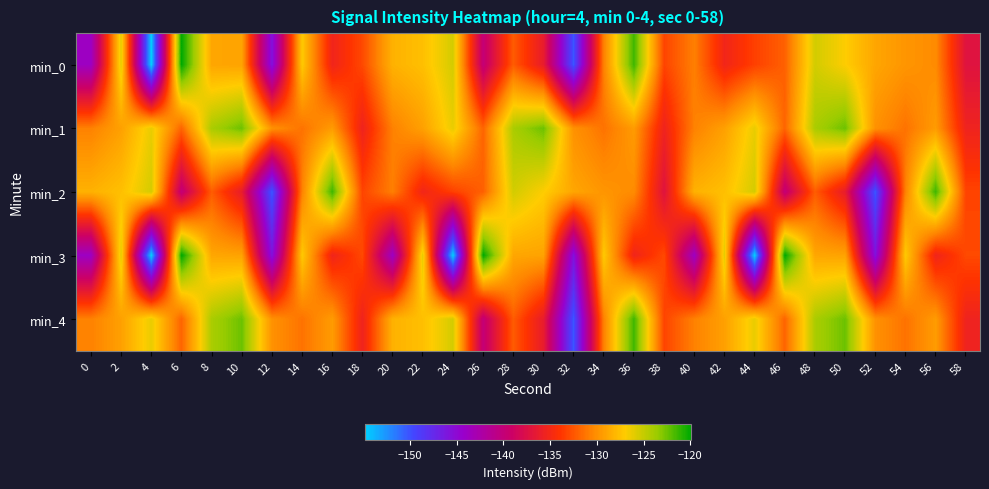

Rank the series at 28 from highest to lowest value.

min_1, min_2, min_3, min_0, min_4